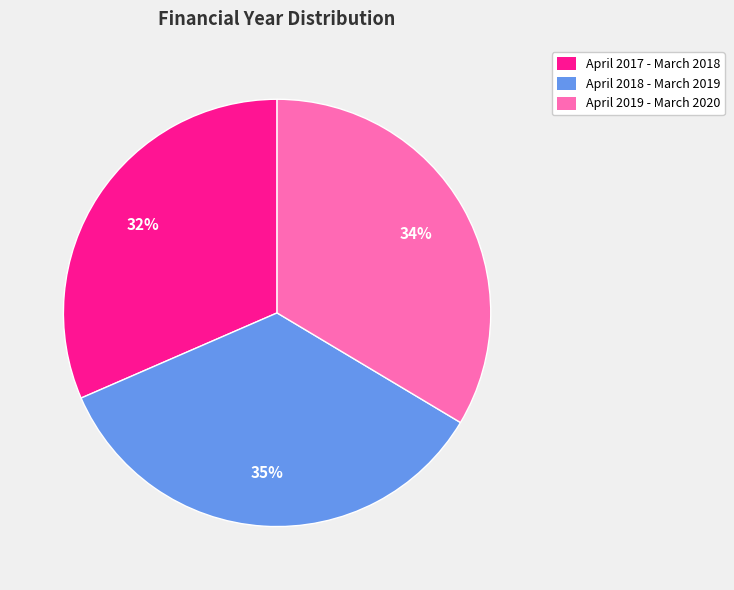

Is there any slice that represents more than half of the pie?

No